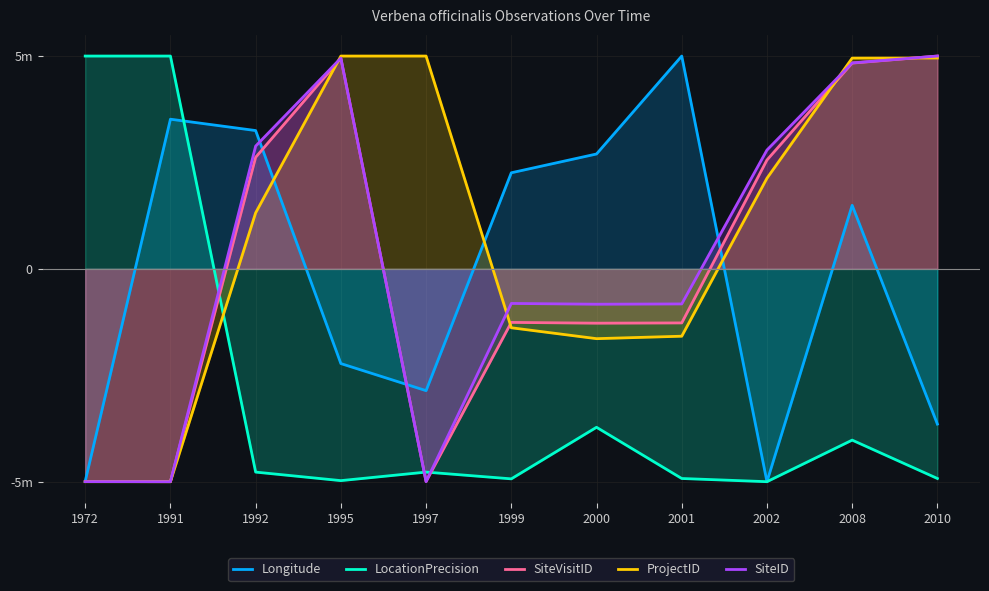

Which series has the widest spread of values?

Longitude